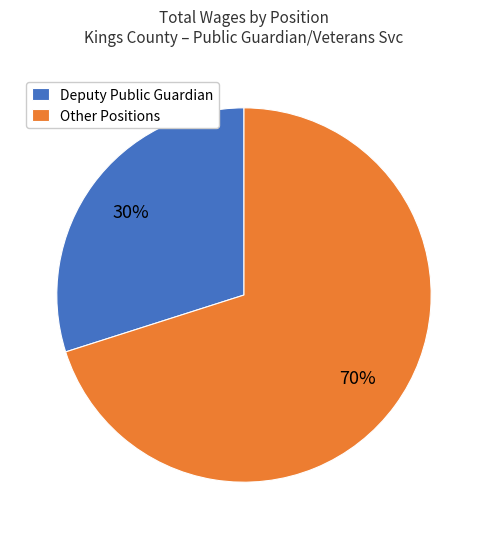

Does Other Positions represent more than half of the total?

Yes